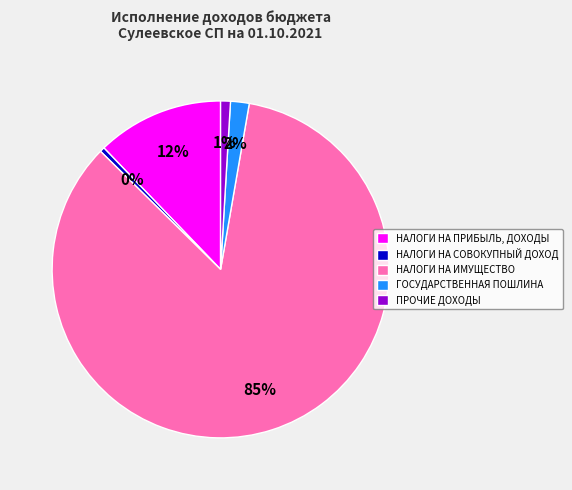

Which category has the biggest portion of the pie?

НАЛОГИ НА ИМУЩЕСТВО